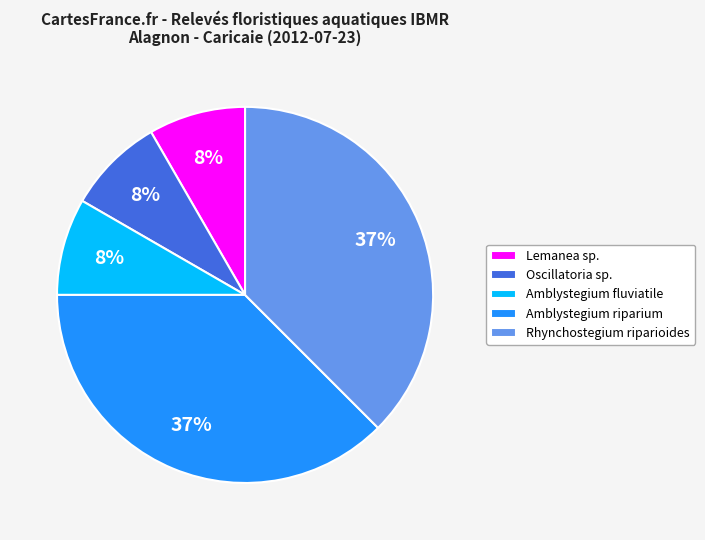

True or false: Amblystegium riparium accounts for 37% of the total.

True